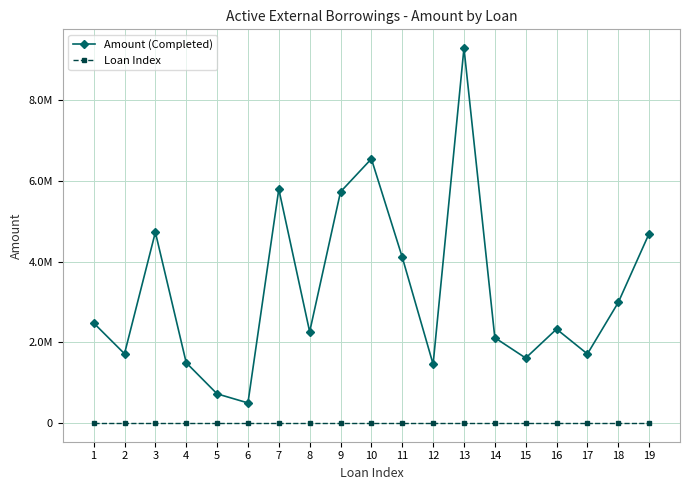

What is the value of the Amount (Completed) point at the 12th from the left?

1458110.2